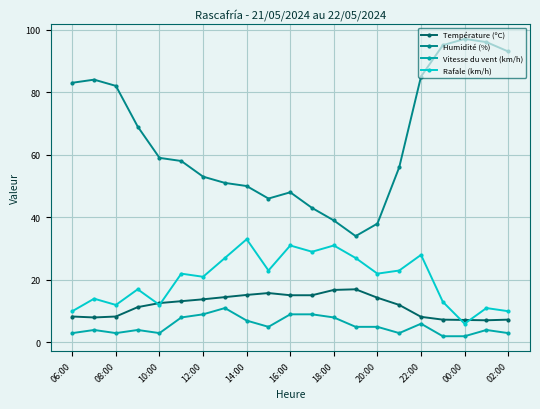

True or false: Humidité (%) has more than 0 points higher than both neighbors.

True